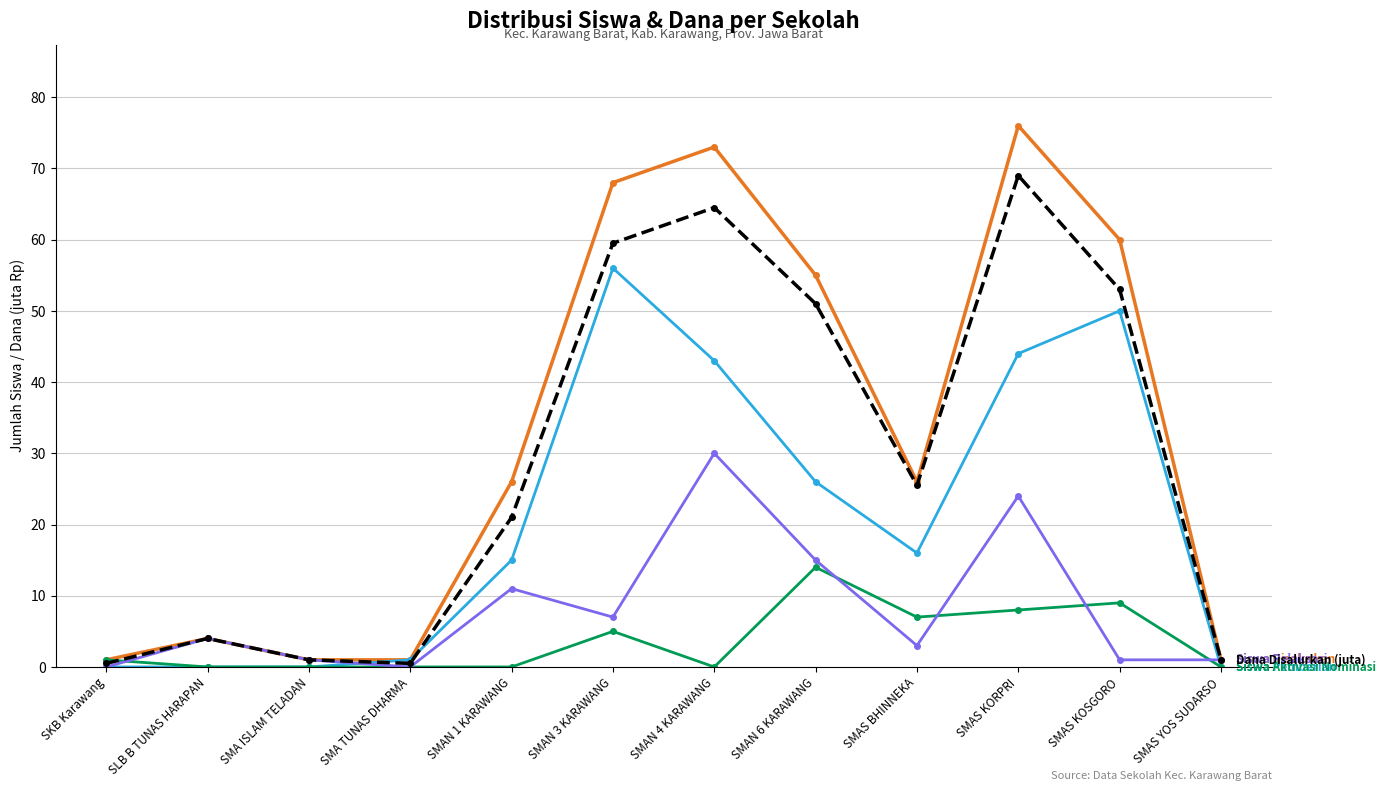

At which category is the sum across all series the highest?

SMAS KORPRI